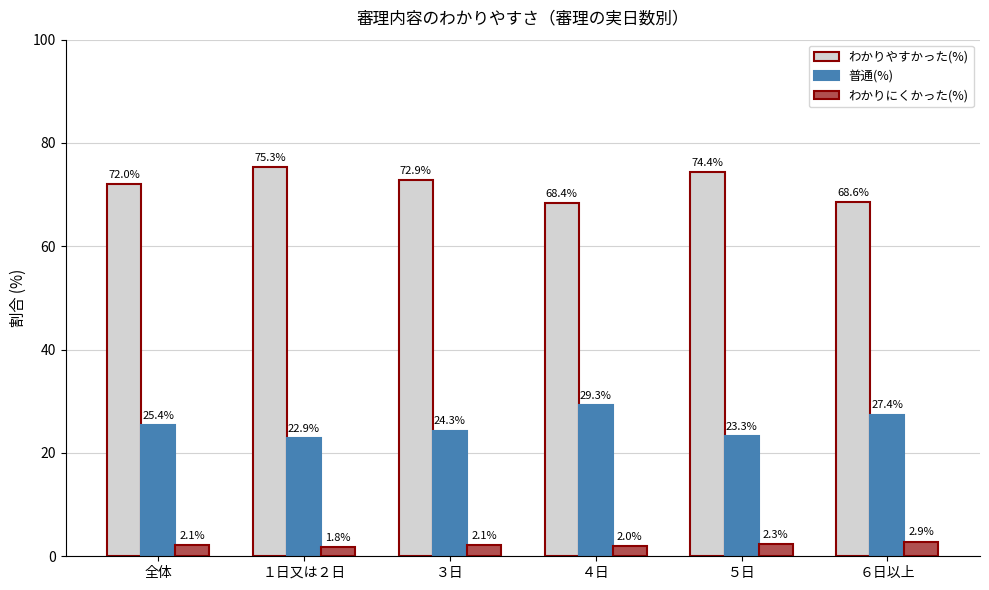

Where does the わかりにくかった(%) series first go above 2?

全体